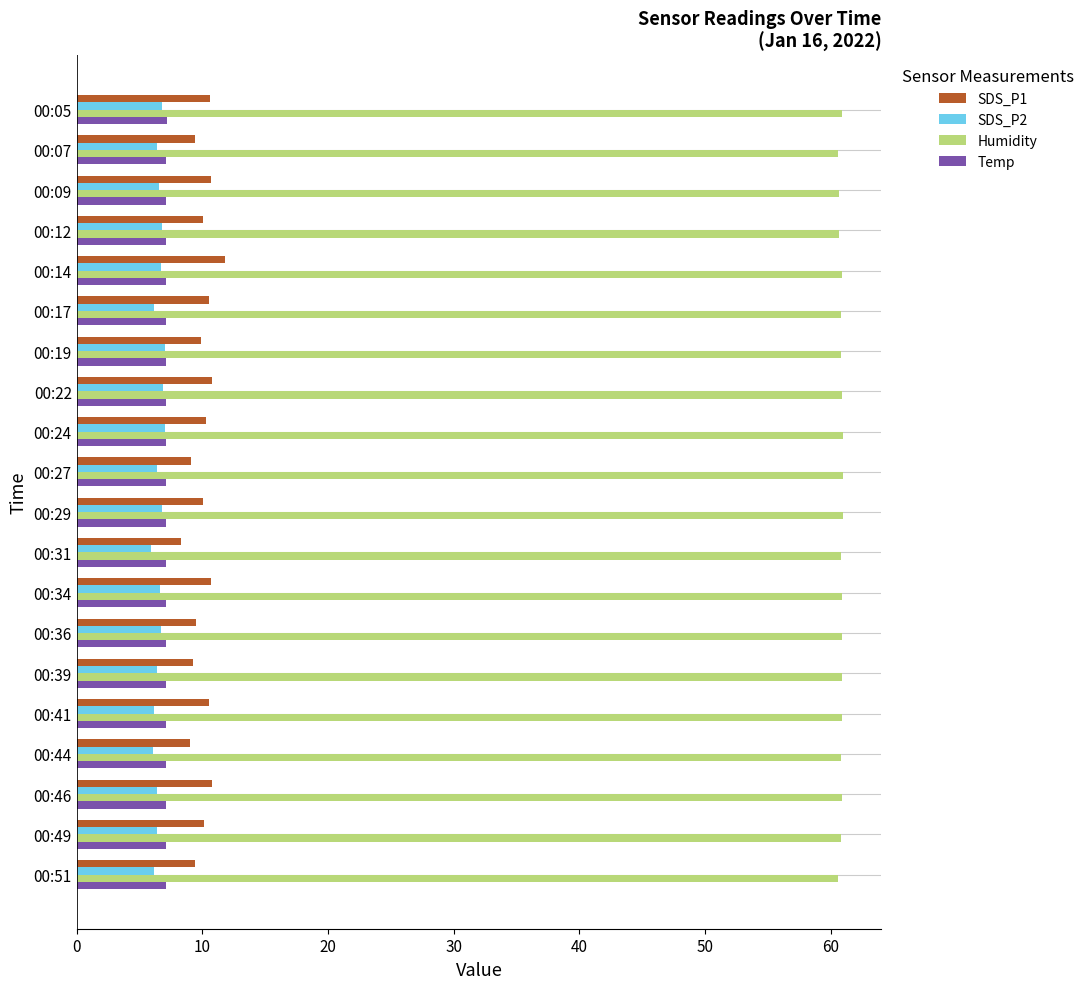

The value of SDS_P1 at 00:27 is 9.1. True or false?

True